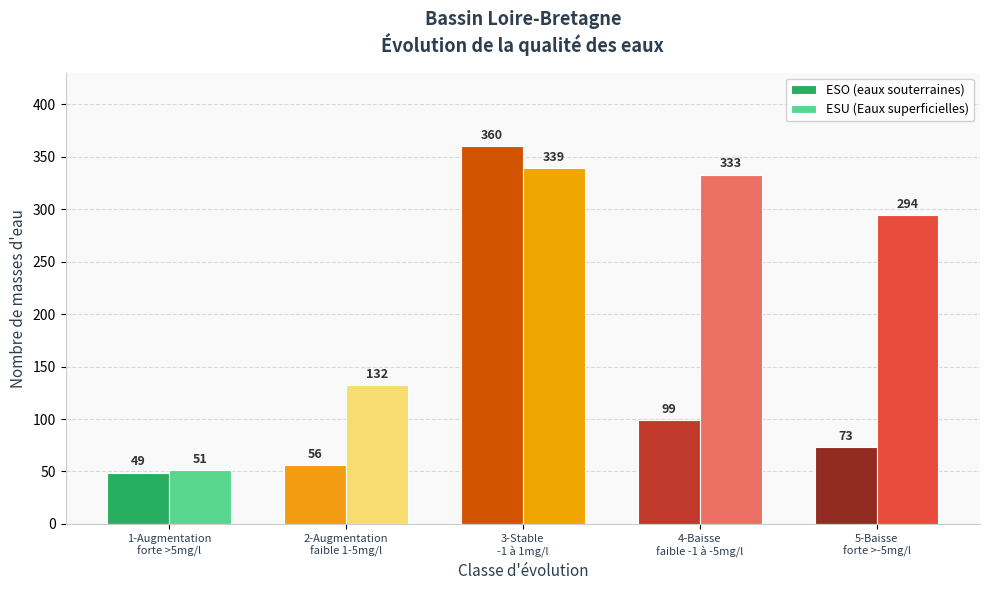

Rank the categories by ESO (eaux souterraines) value from lowest to highest.

1-Augmentation
forte >5mg/l, 2-Augmentation
faible 1-5mg/l, 5-Baisse
forte >-5mg/l, 4-Baisse
faible -1 à -5mg/l, 3-Stable
-1 à 1mg/l